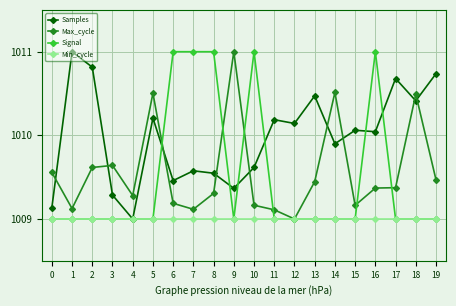

After their last crossing, which series has the higher values: Samples or Max_cycle?

Samples